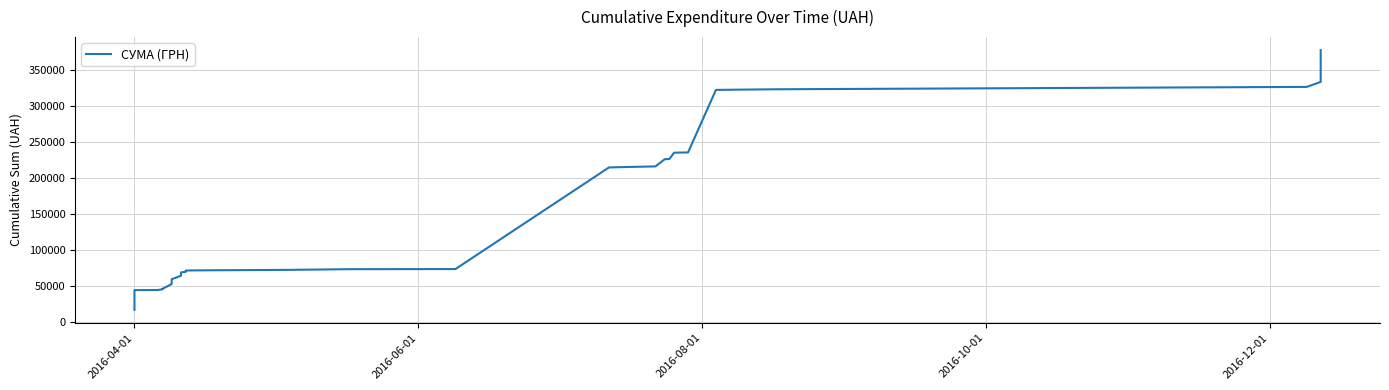

Is it true that the value at 35 is 475586.2?

False